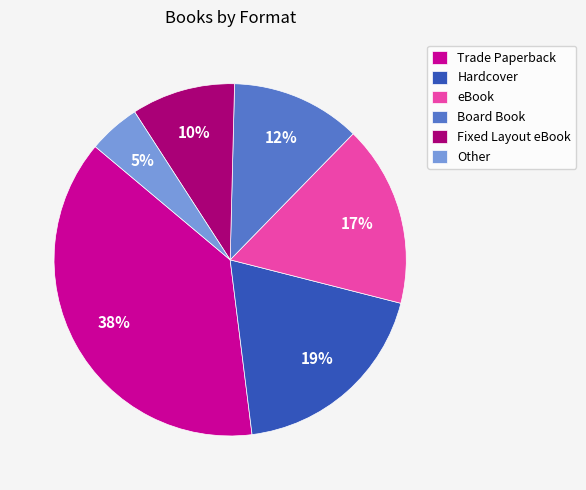

To the nearest percent, what is the average slice percentage?

17%